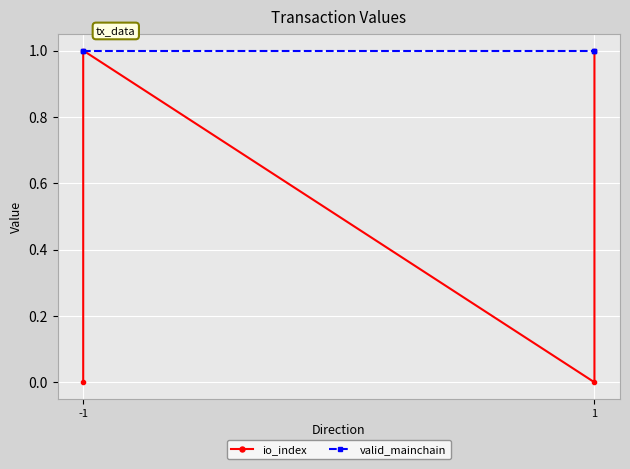

Which series has the largest total across all categories?

valid_mainchain